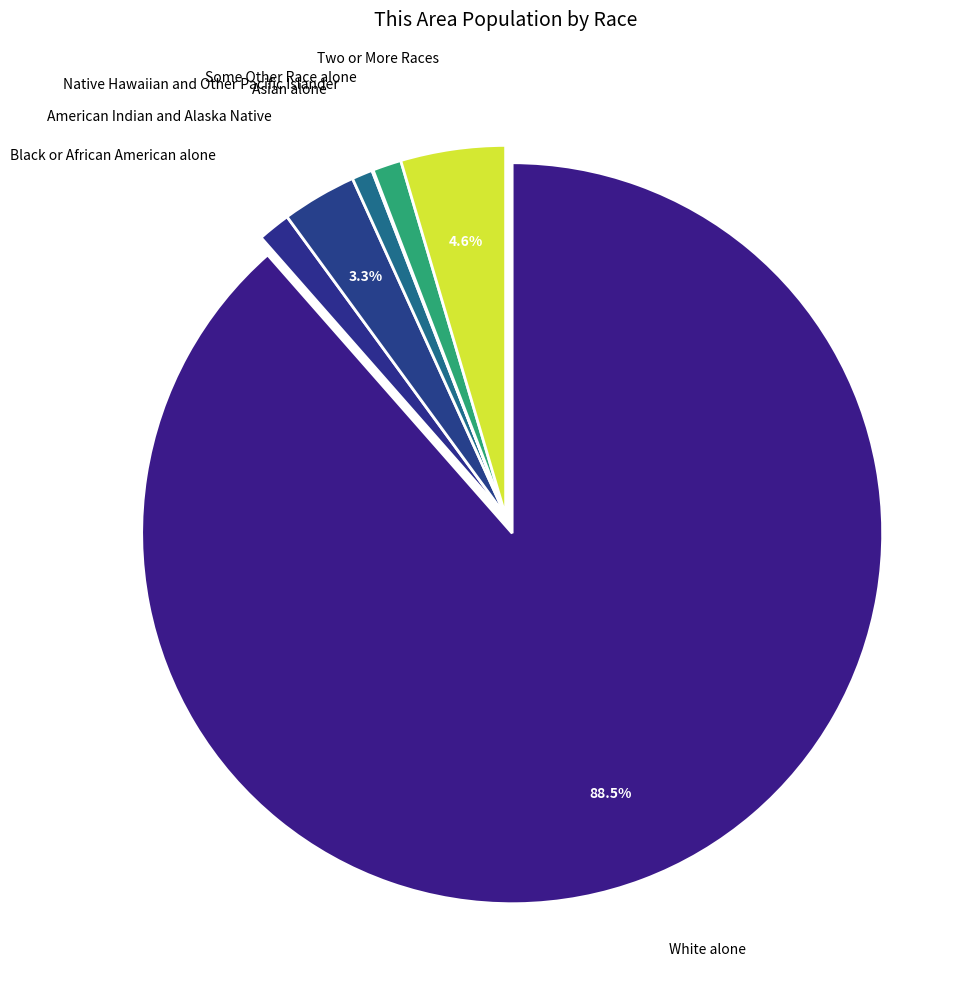

What is the ratio of the value at American Indian and Alaska Native to the value at Two or More Races?

0.7